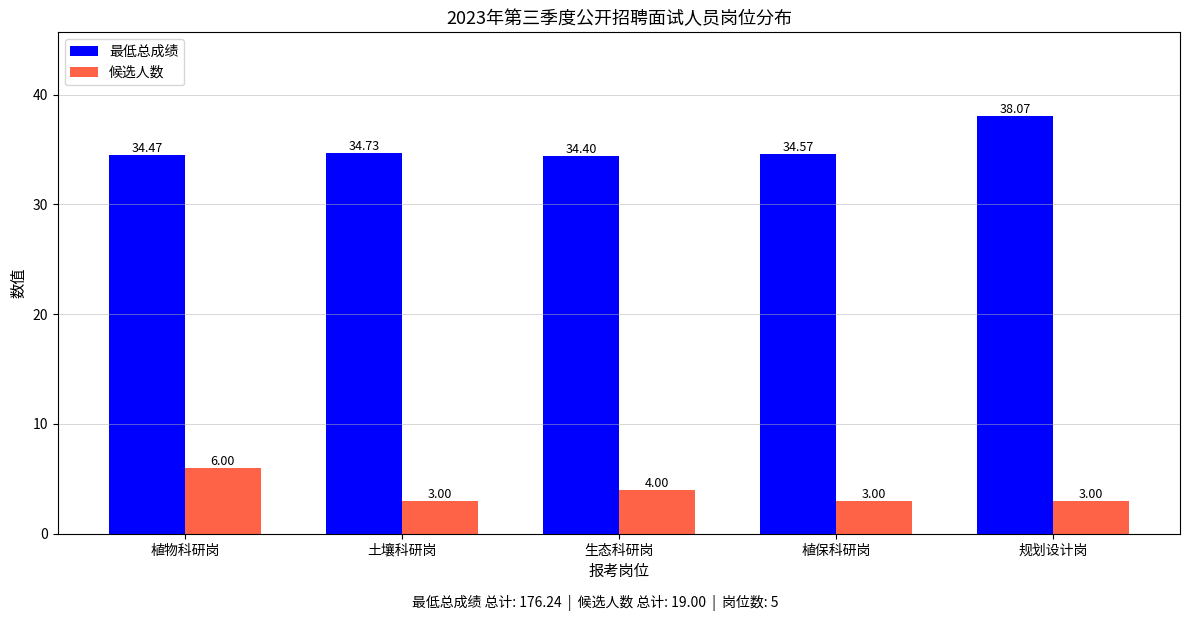

Is it true that 候选人数 equals 4.4 at 植保科研岗?

False